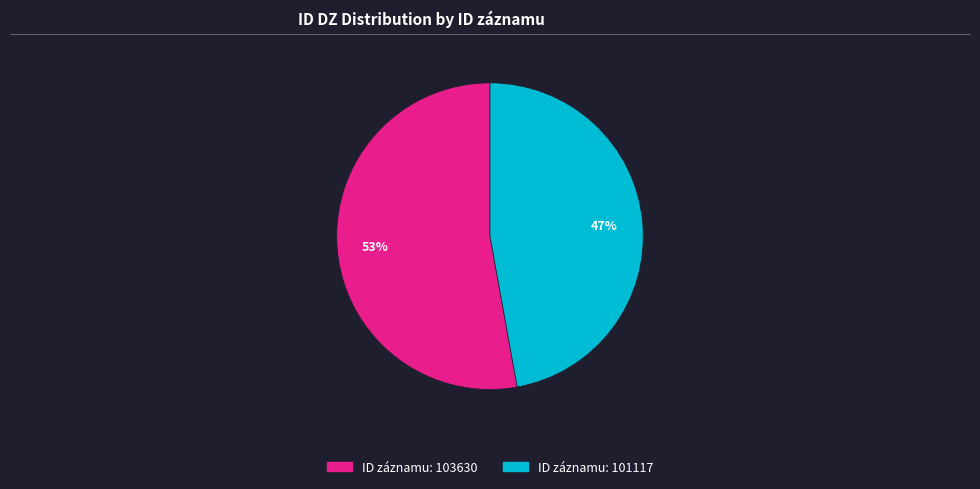

Is there any slice that represents more than half of the pie?

Yes